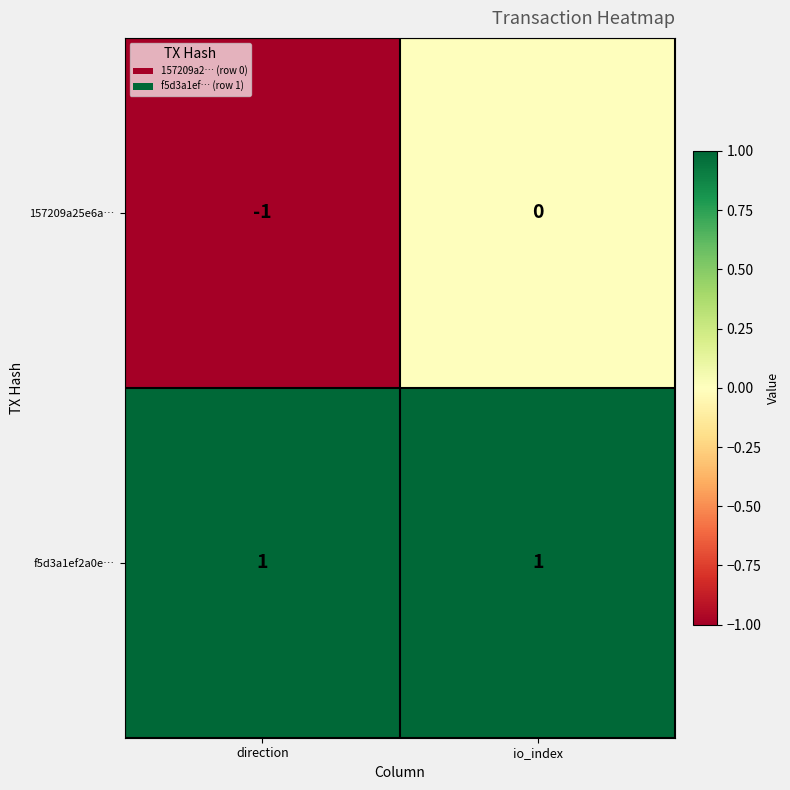

List the series in order of their overall mean, lowest first.

157209a25e6a…, f5d3a1ef2a0e…